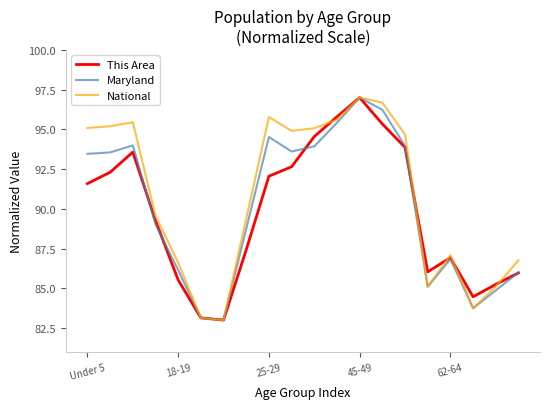

What is the greatest value displayed?

97.0